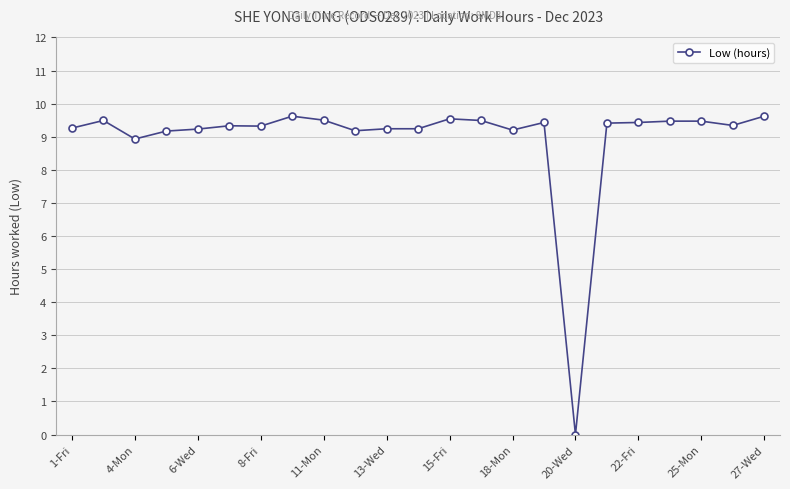

What is the value of the 19th point from the left?

9.4